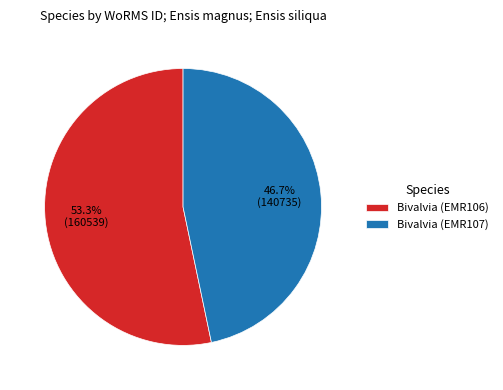

Which slice is the largest?

Bivalvia (EMR106)